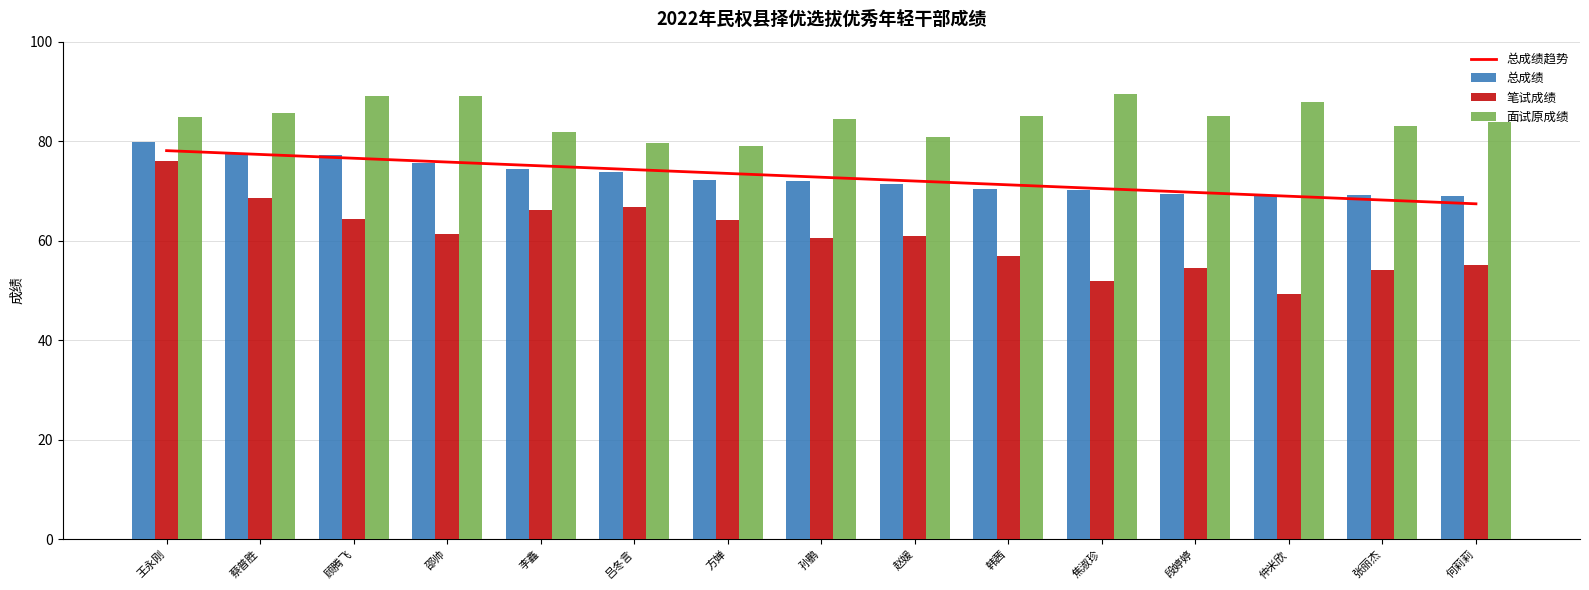

What is the value of the 面试原成绩 bar at the 4th from the left?

89.0